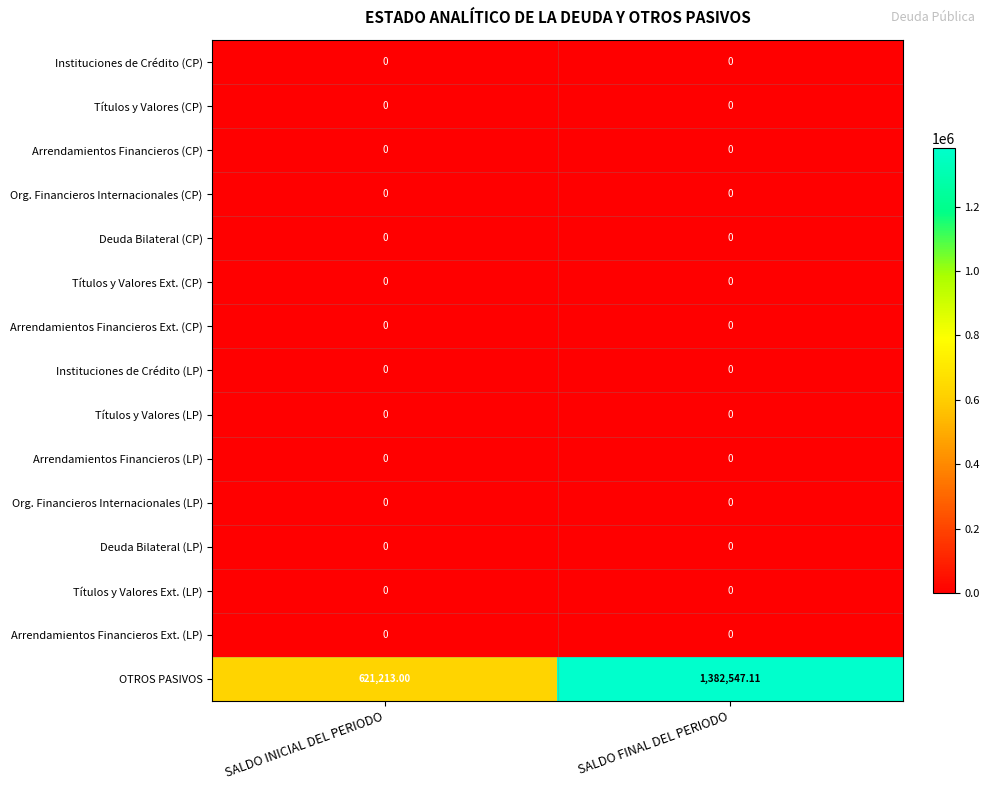

At which category is the sum across all series the highest?

SALDO FINAL DEL PERIODO